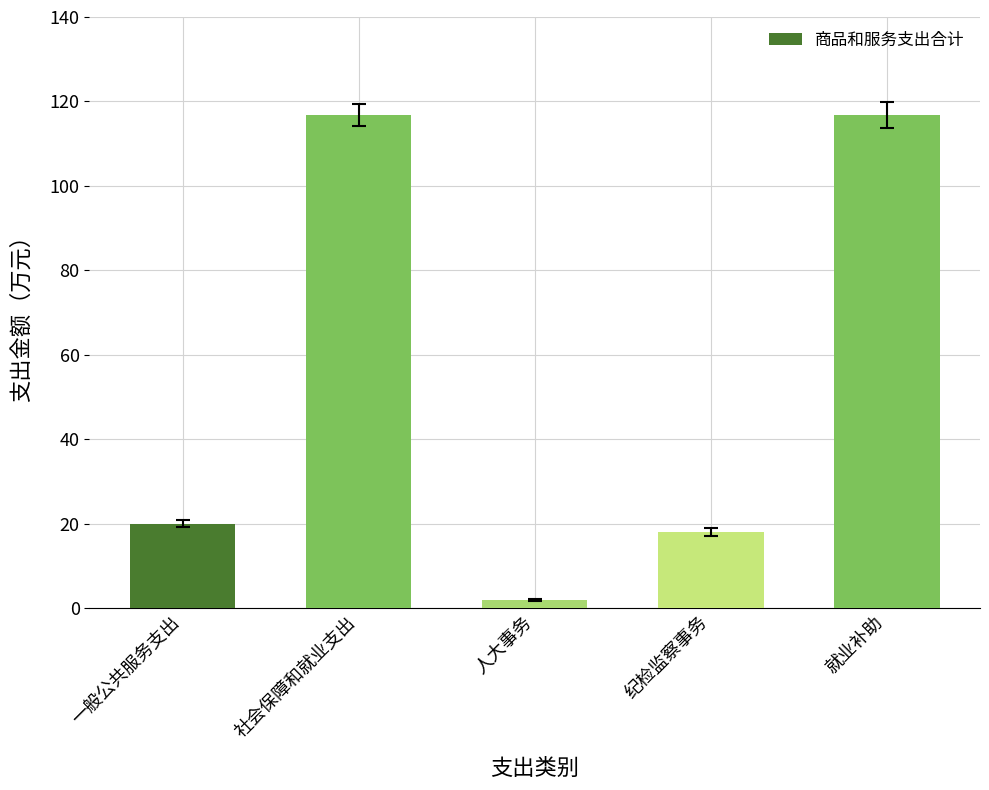

Reading left to right, transcribe all the data shown in this chart.

20.0	116.8	2.0	18.0	116.8